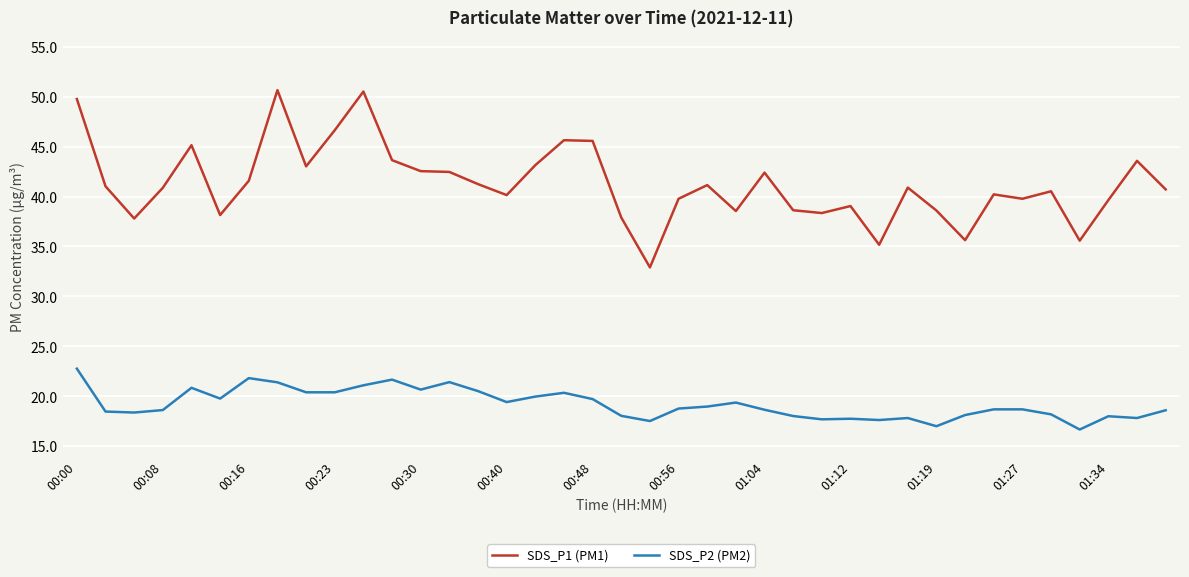

What is the highest value of the SDS_P2 (PM2) series?

22.8